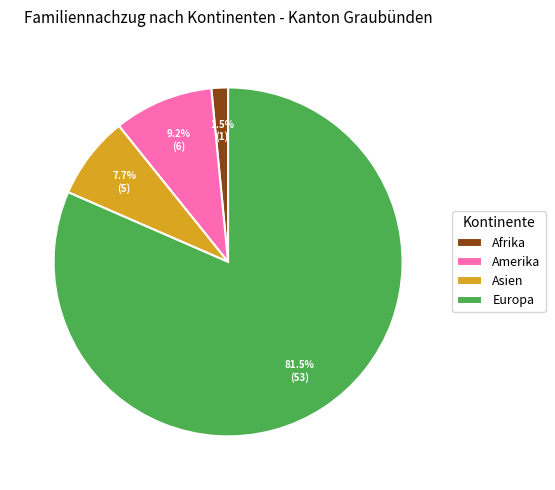

Which category has the biggest portion of the pie?

Europa